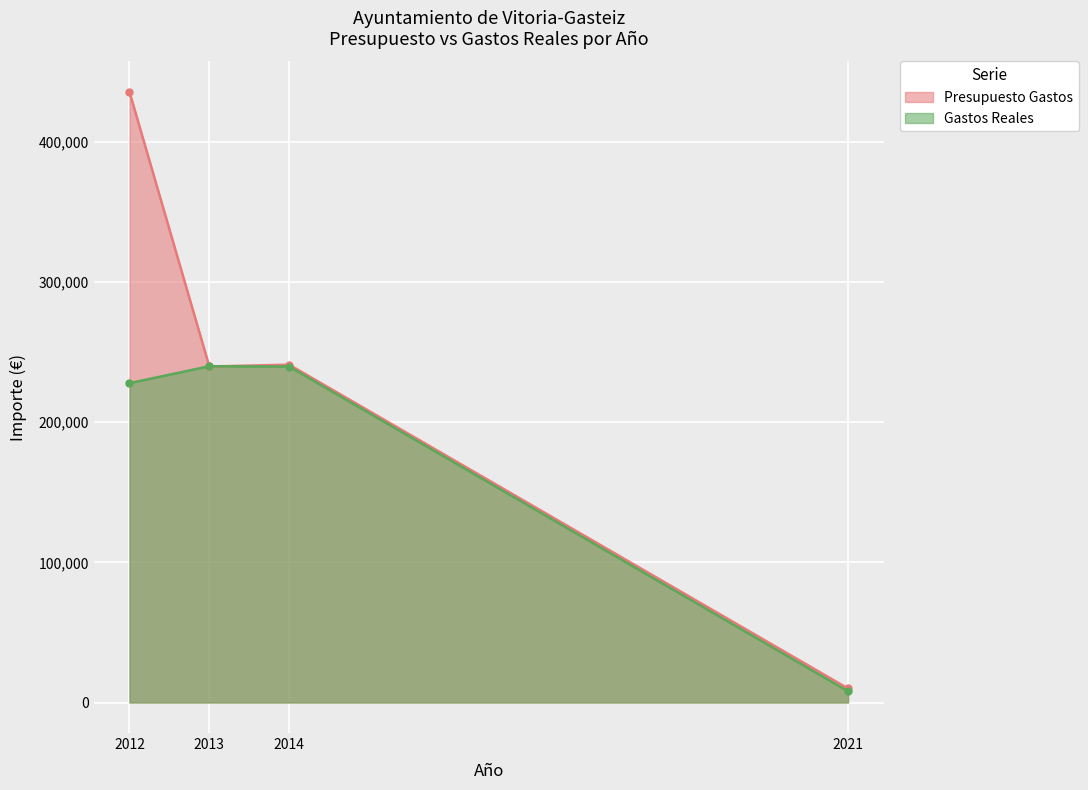

Where is the first local minimum for Presupuesto Gastos?

2013